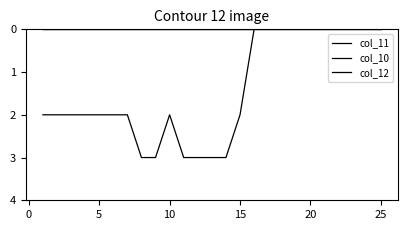

True or false: col_10 and col_11 intersect in this chart.

False